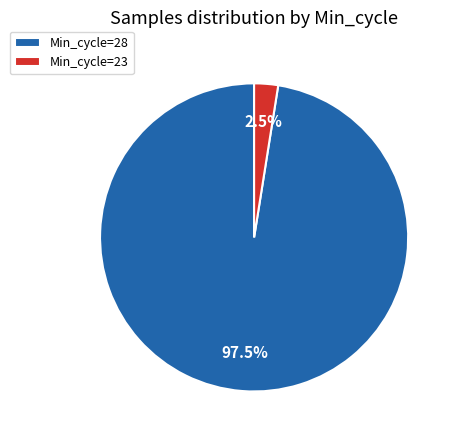

Which category accounts for the majority?

Min_cycle=28